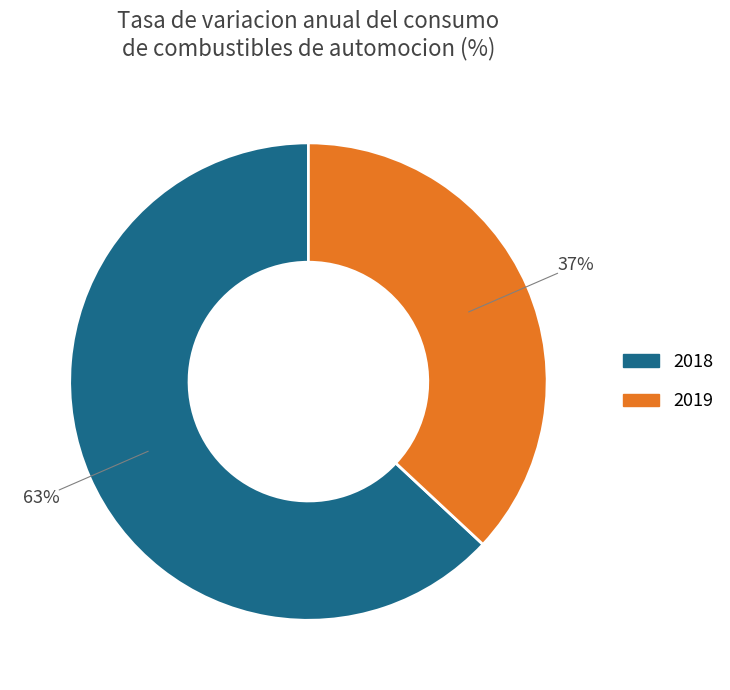

What is the majority slice?

2018